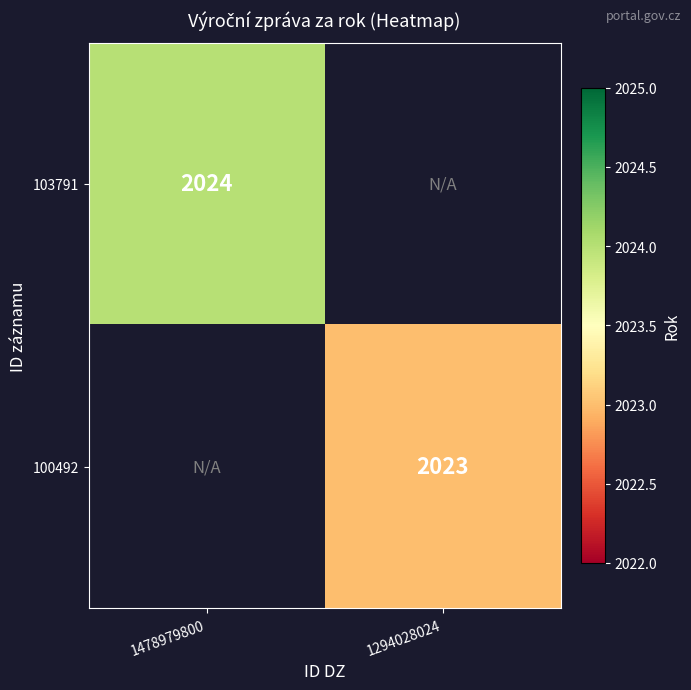

Is it true that 103791 equals 2024 at 1478979800?

True